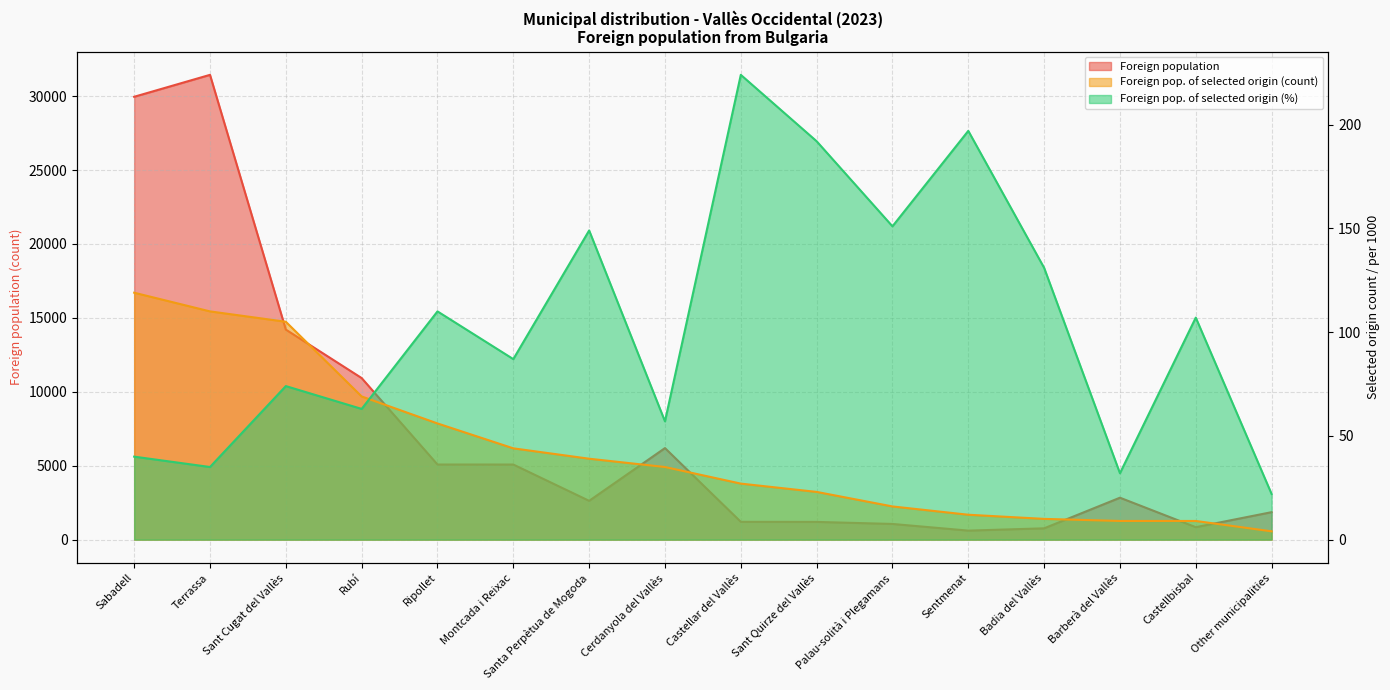

What is the label of the 11th point from the right?

Montcada i Reixac